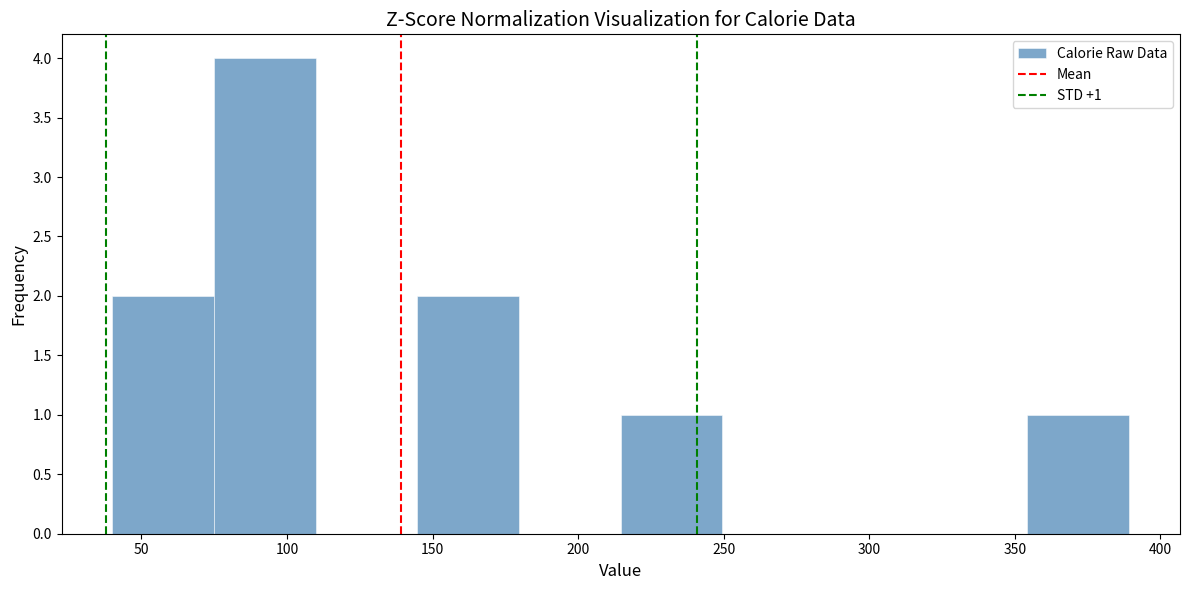

Which range on the x-axis has the tallest bar?

75 to 110